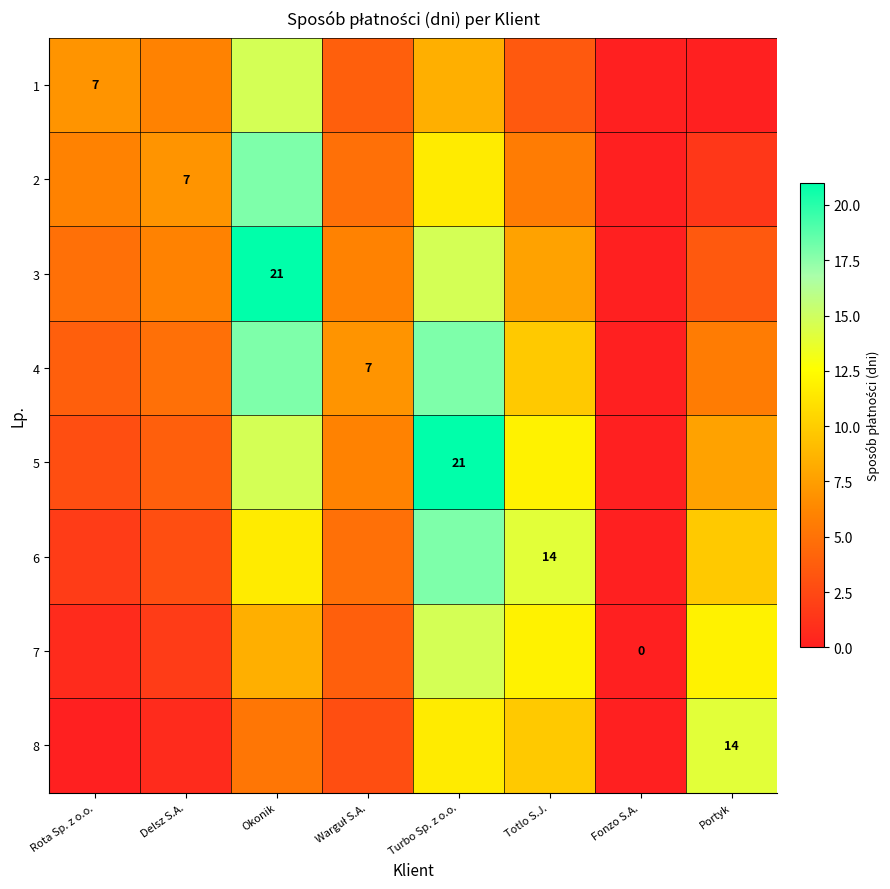

What is the average value of the 2 series?

6.8